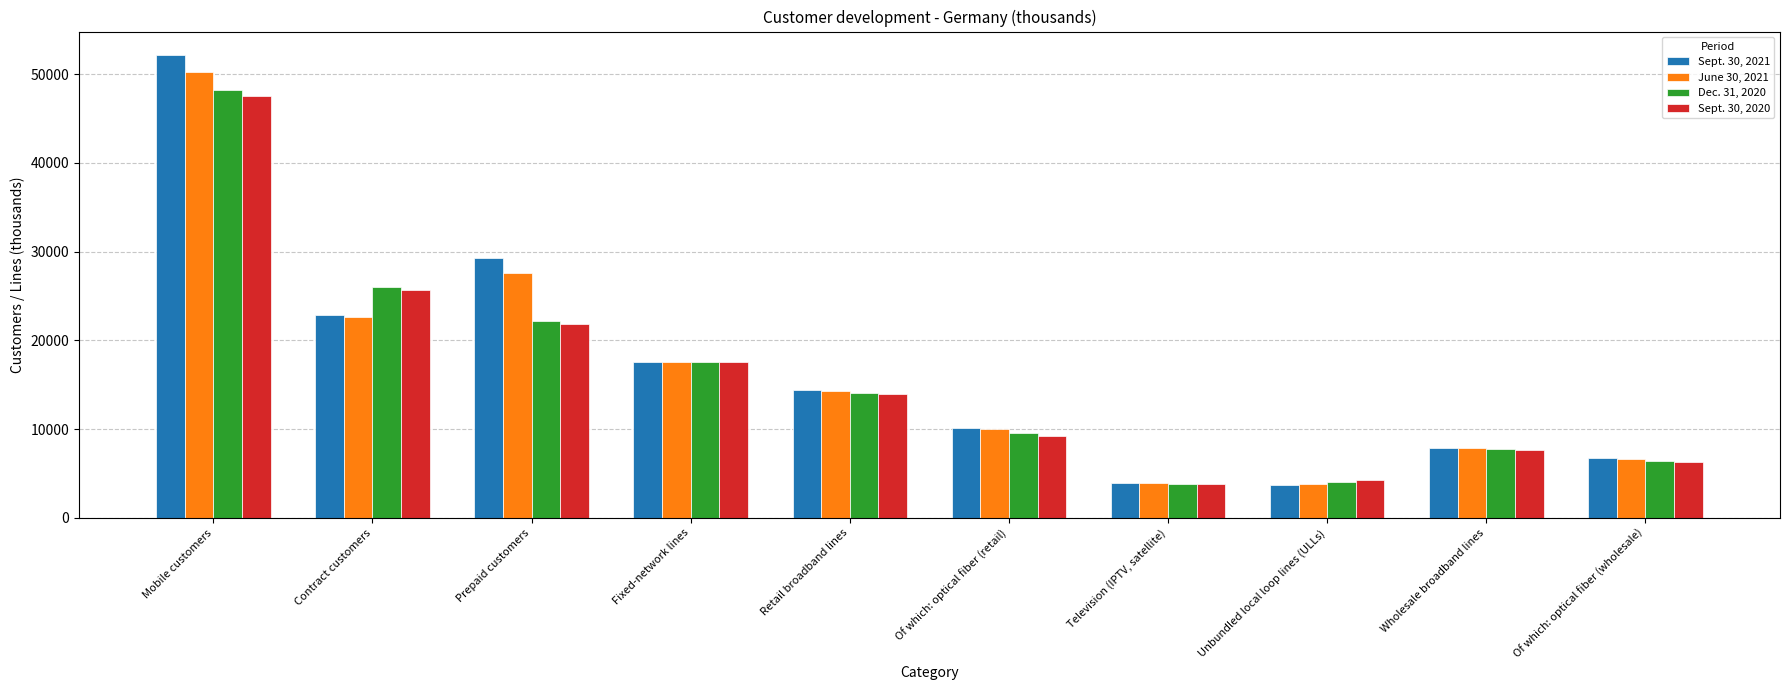

How many groups of bars are there?

10